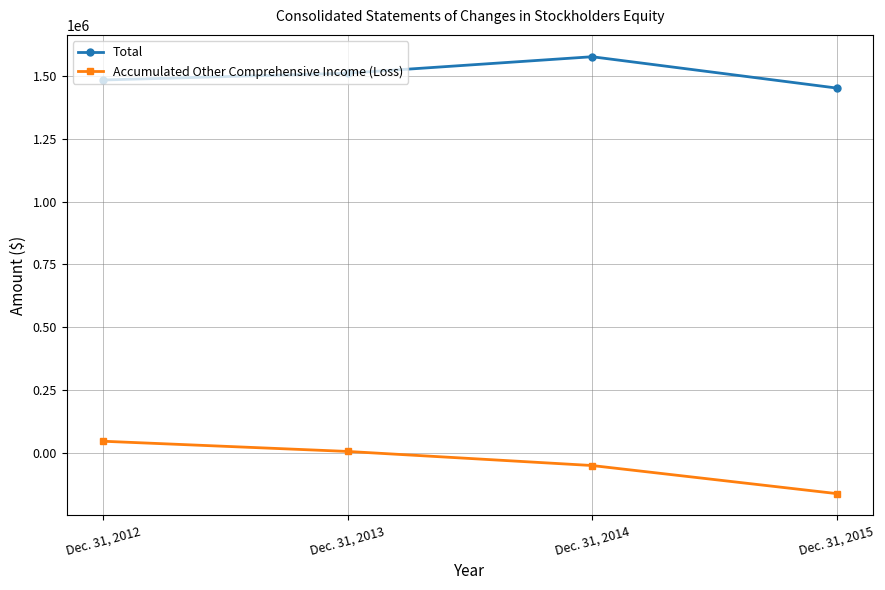

What is the sum of the Accumulated Other Comprehensive Income (Loss) values at Dec. 31, 2013 and Dec. 31, 2012?

52720